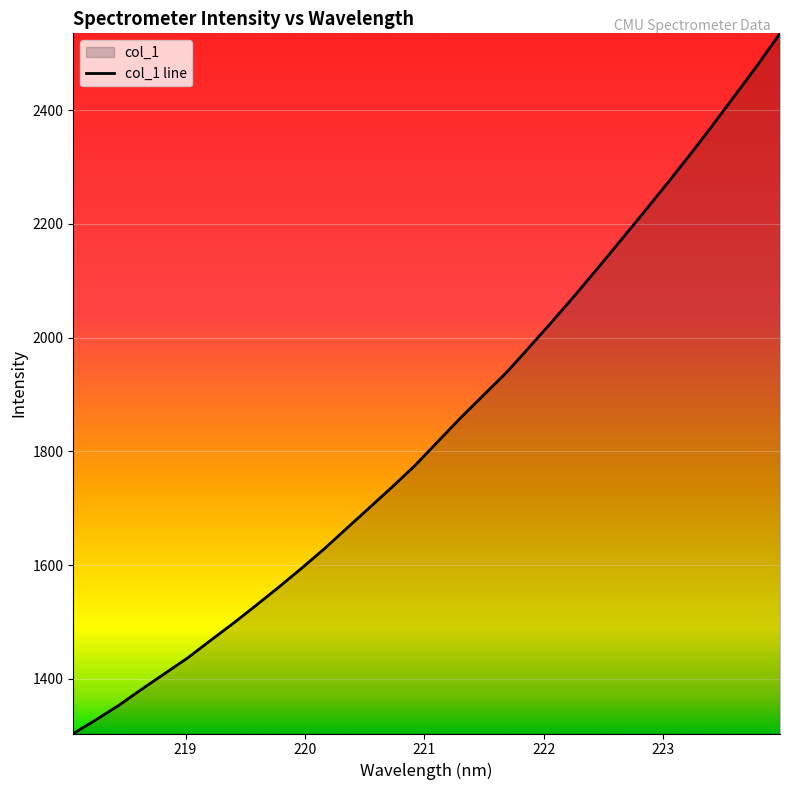

What is the difference between the maximum and minimum values?

1231.0